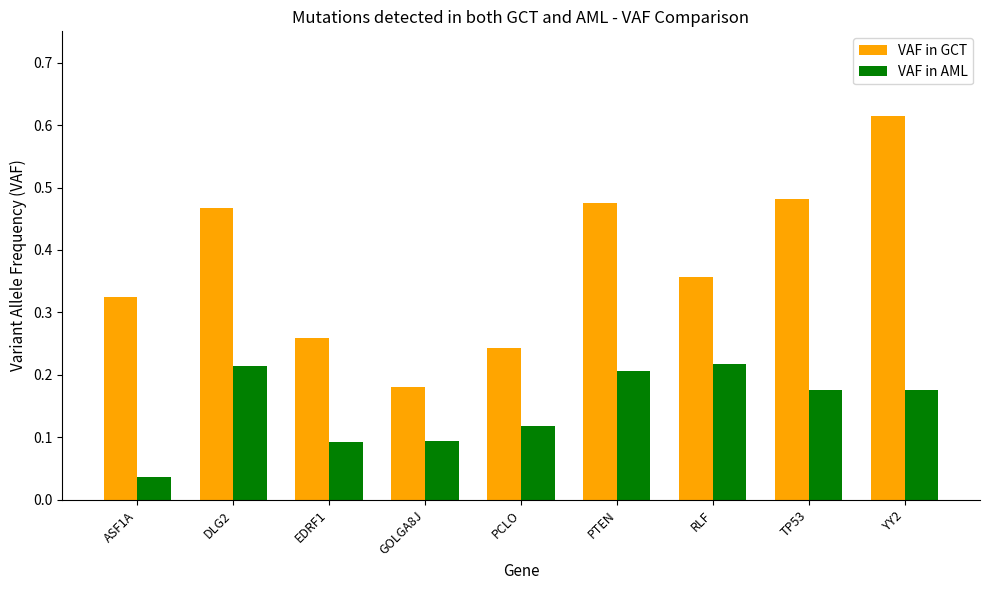

List the series in order of their overall mean, highest first.

VAF in GCT, VAF in AML